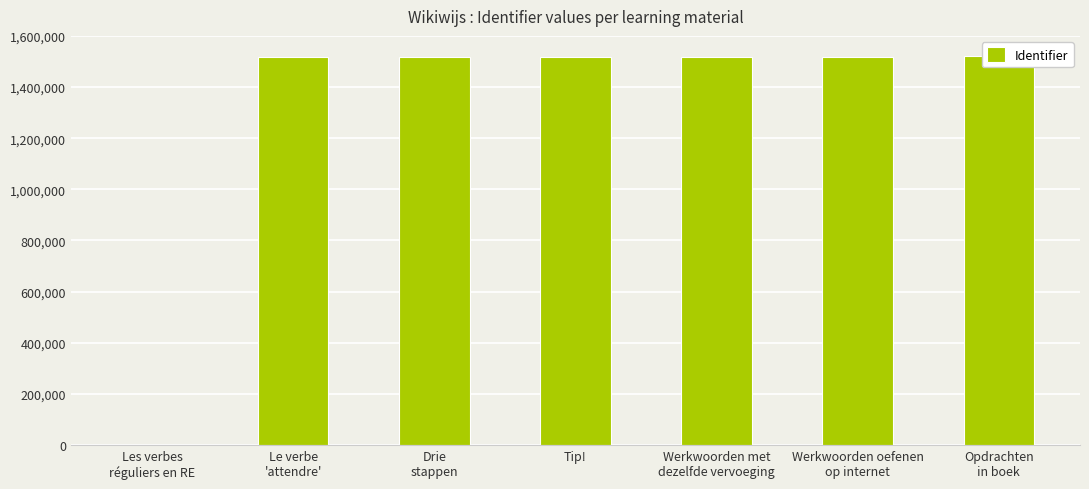

List the labels in order of value, smallest first.

Les verbes
réguliers en RE, Le verbe
'attendre', Drie
stappen, Werkwoorden met
dezelfde vervoeging, Tip!, Werkwoorden oefenen
op internet, Opdrachten
in boek